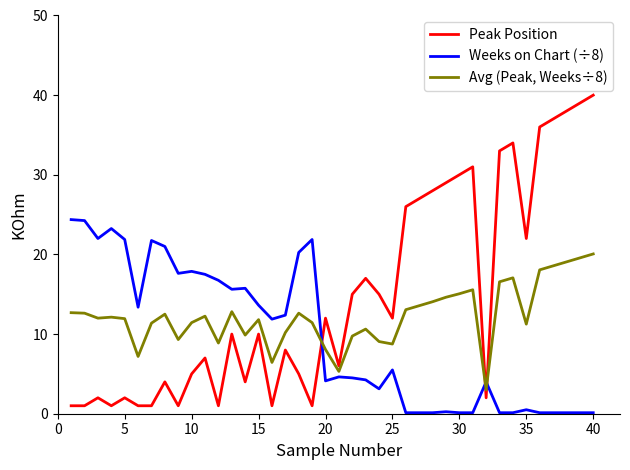

What is the highest value of the Avg (Peak, Weeks÷8) series?

20.1